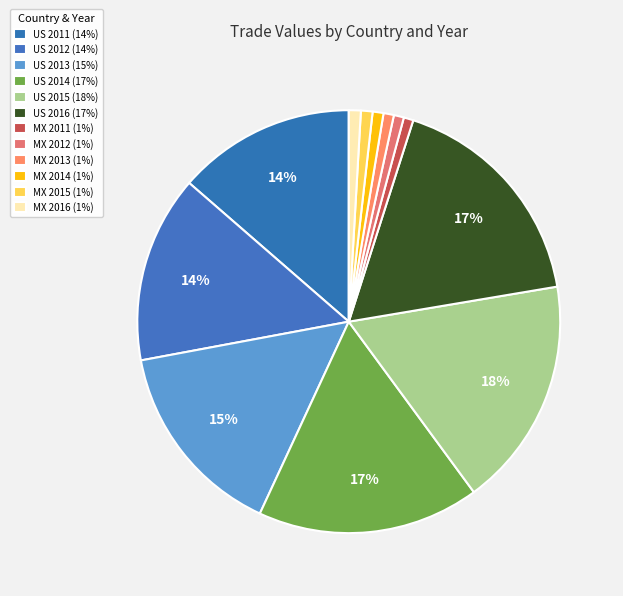

How many segments does this pie chart have?

12